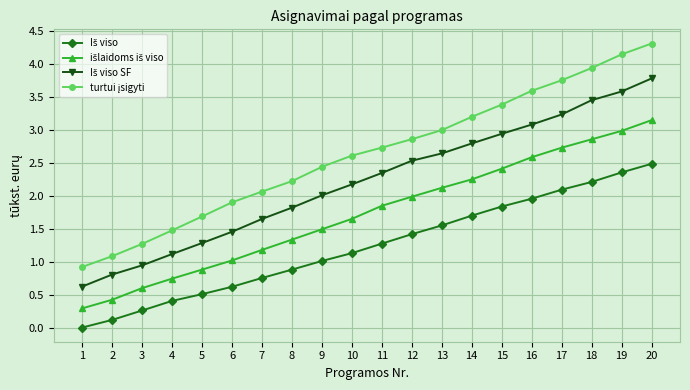

Which category has the highest value across all series?

20